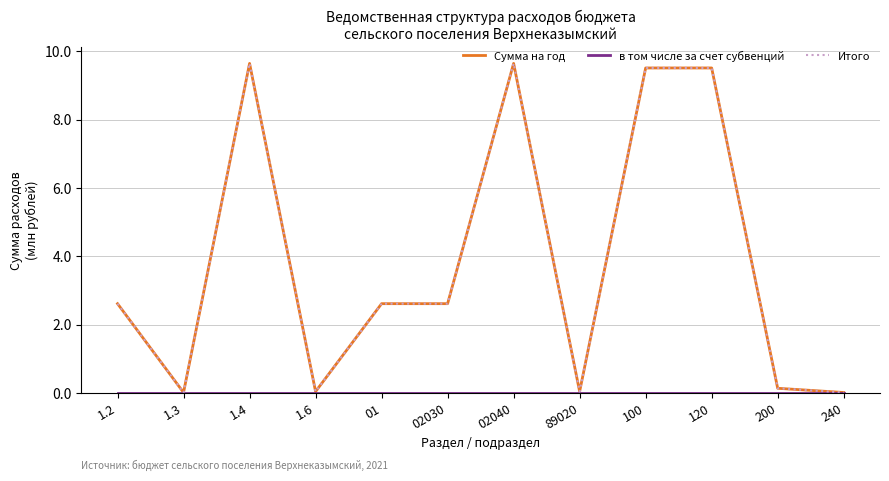

Does the chart have visible grid lines?

Yes